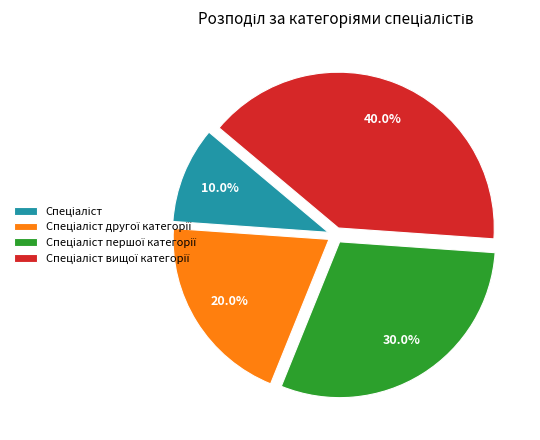

Is there any slice that represents more than half of the pie?

No